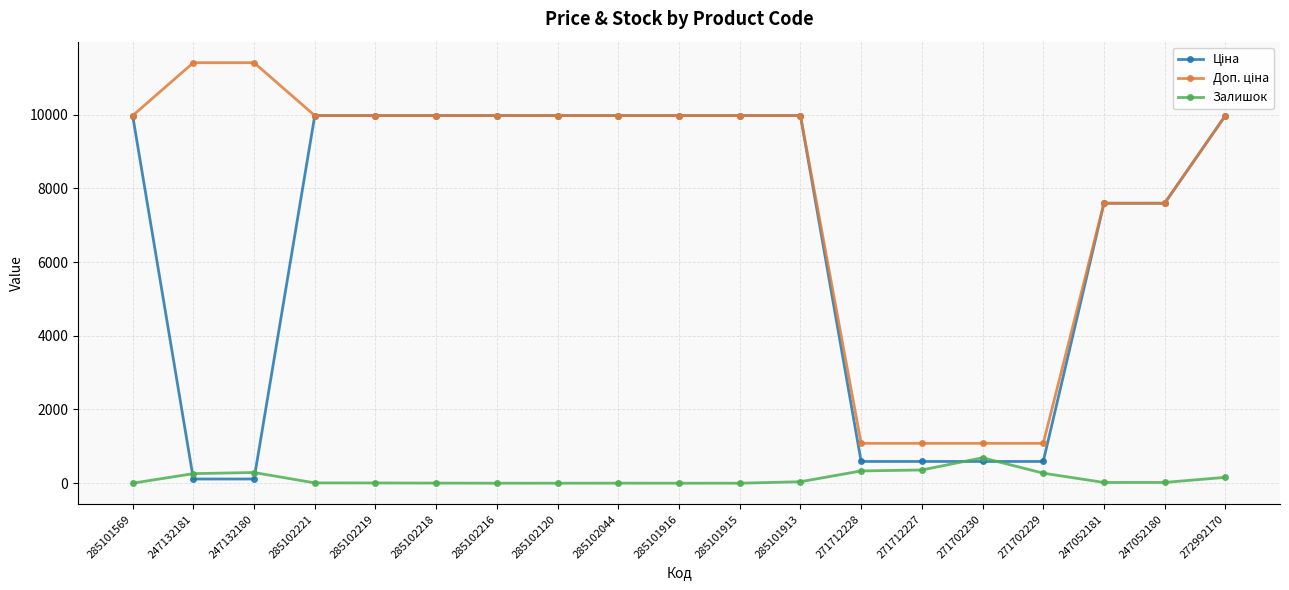

True or false: Залишок has more than 1 points higher than both neighbors.

True